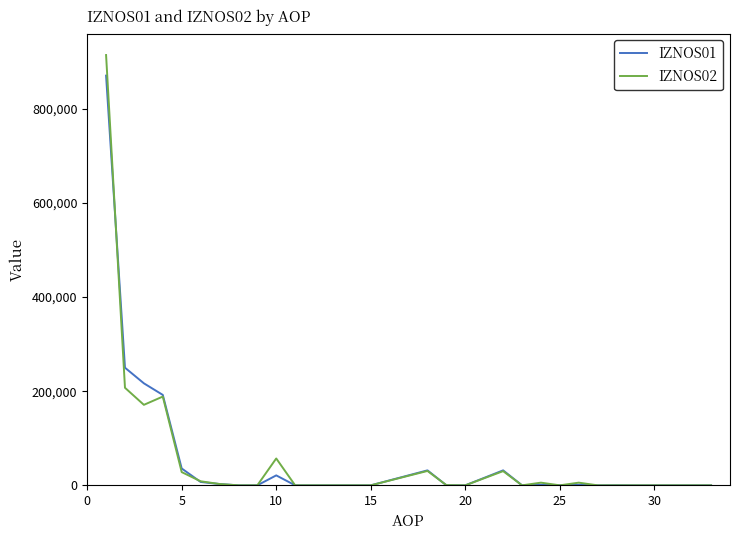

Does the chart display data point markers on the line(s)?

No